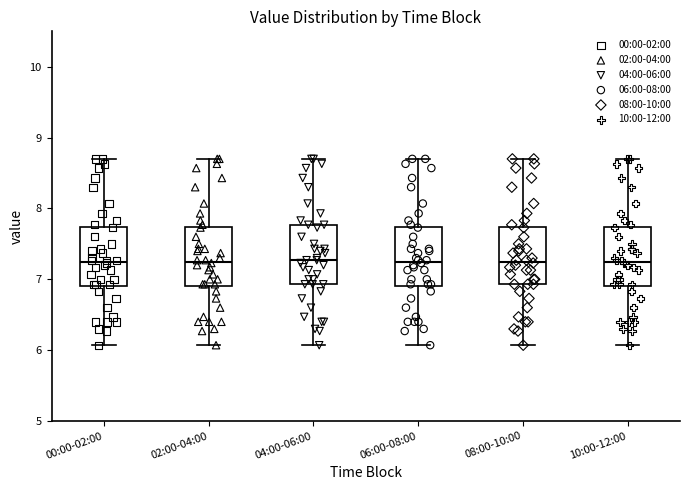

Reading left to right, read every box against the y-axis: the position of its median line, the range the box covers, and the ends of its whiskers. The values are not printed on the chart, so give them approximately, as read against the axis.

00:00-02:00: median 7.3, box 6.9 to 7.7, whiskers 6.1 to 8.7
02:00-04:00: median 7.3, box 6.9 to 7.7, whiskers 6.1 to 8.7
04:00-06:00: median 7.3, box 6.9 to 7.8, whiskers 6.1 to 8.7
06:00-08:00: median 7.3, box 6.9 to 7.7, whiskers 6.1 to 8.7
08:00-10:00: median 7.3, box 6.9 to 7.7, whiskers 6.1 to 8.7
10:00-12:00: median 7.3, box 6.9 to 7.7, whiskers 6.1 to 8.7